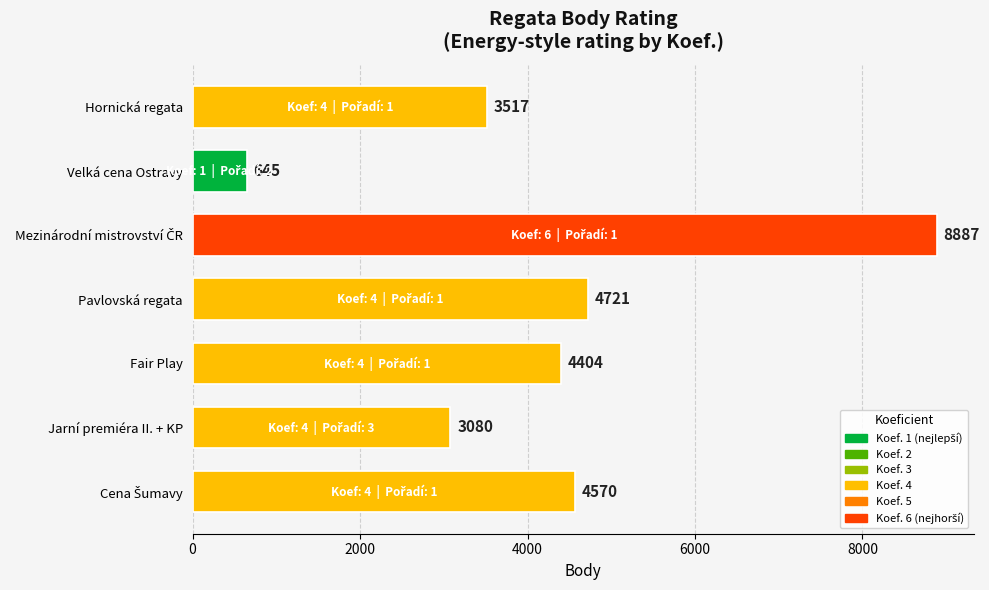

What is the difference between the maximum and minimum values?

8242